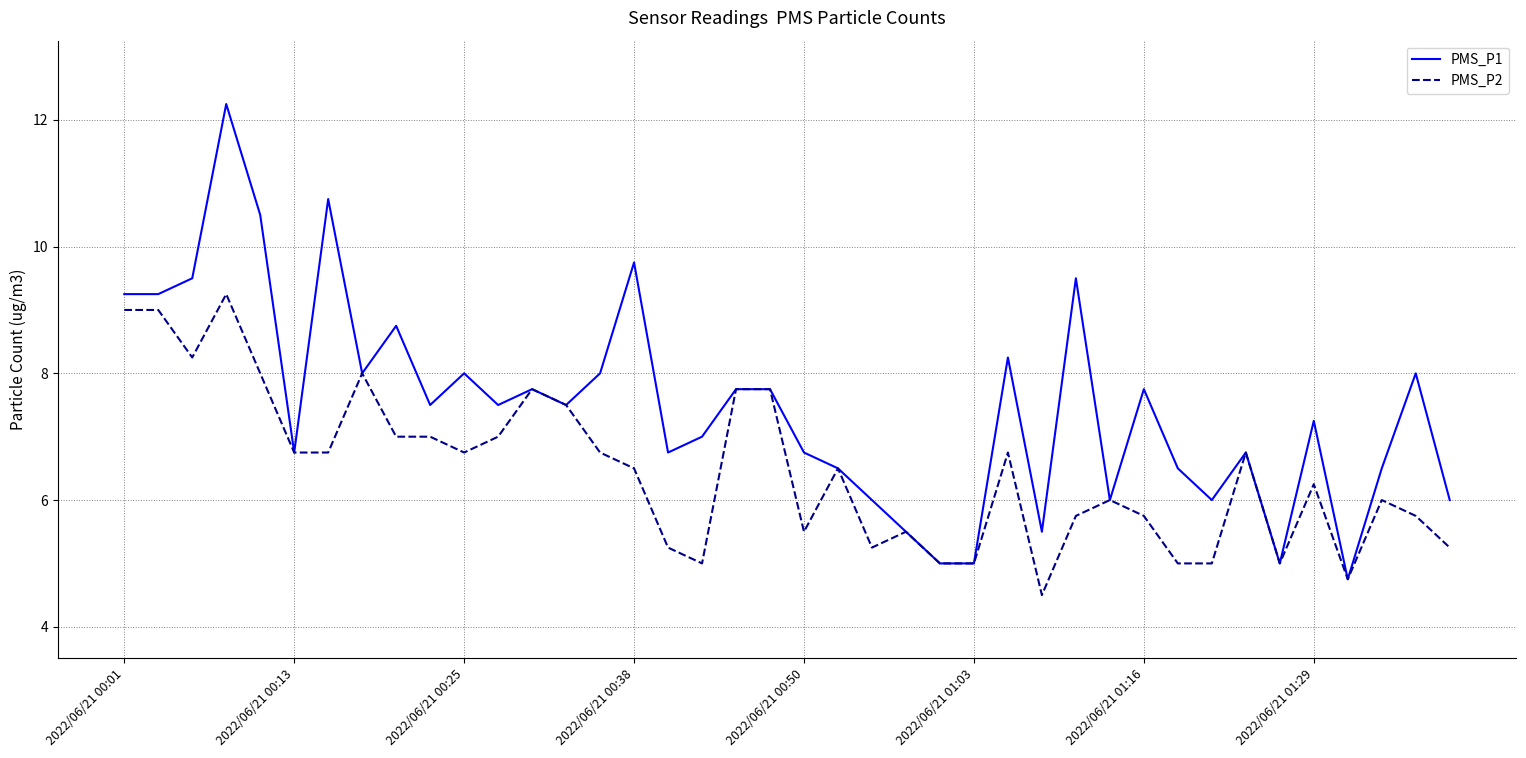

How many lines are shown in the chart?

2